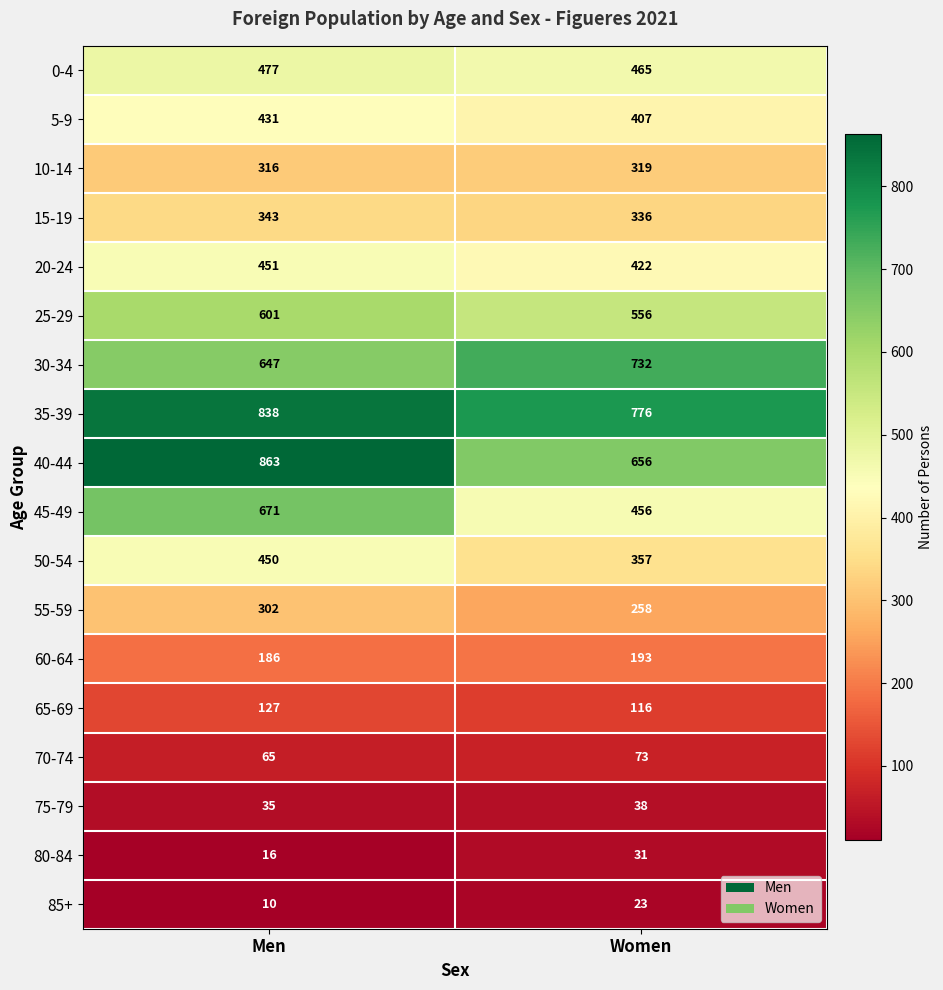

Rank the series at Women from lowest to highest value.

85+, 80-84, 75-79, 70-74, 65-69, 60-64, 55-59, 10-14, 15-19, 50-54, 5-9, 20-24, 45-49, 0-4, 25-29, 40-44, 30-34, 35-39